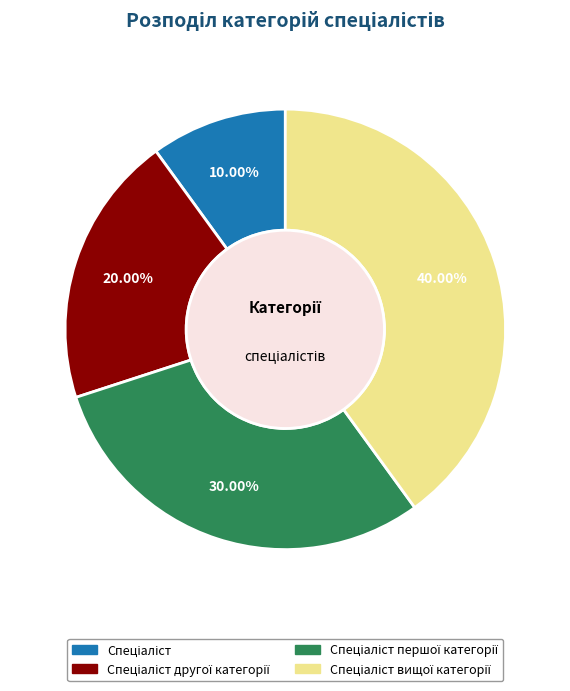

Is there any slice that represents more than half of the pie?

No